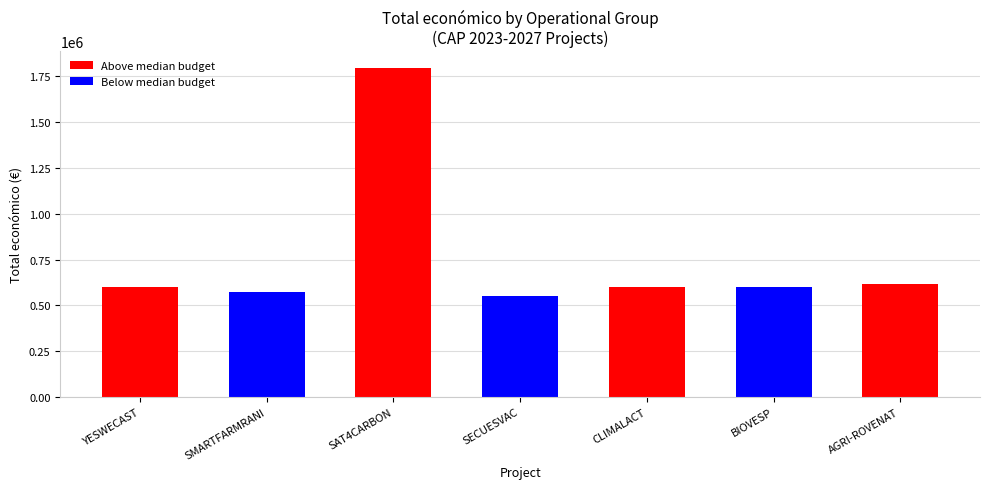

Approximately how many times larger is the value at SECUESVAC compared to AGRI-ROVENAT?

0.9